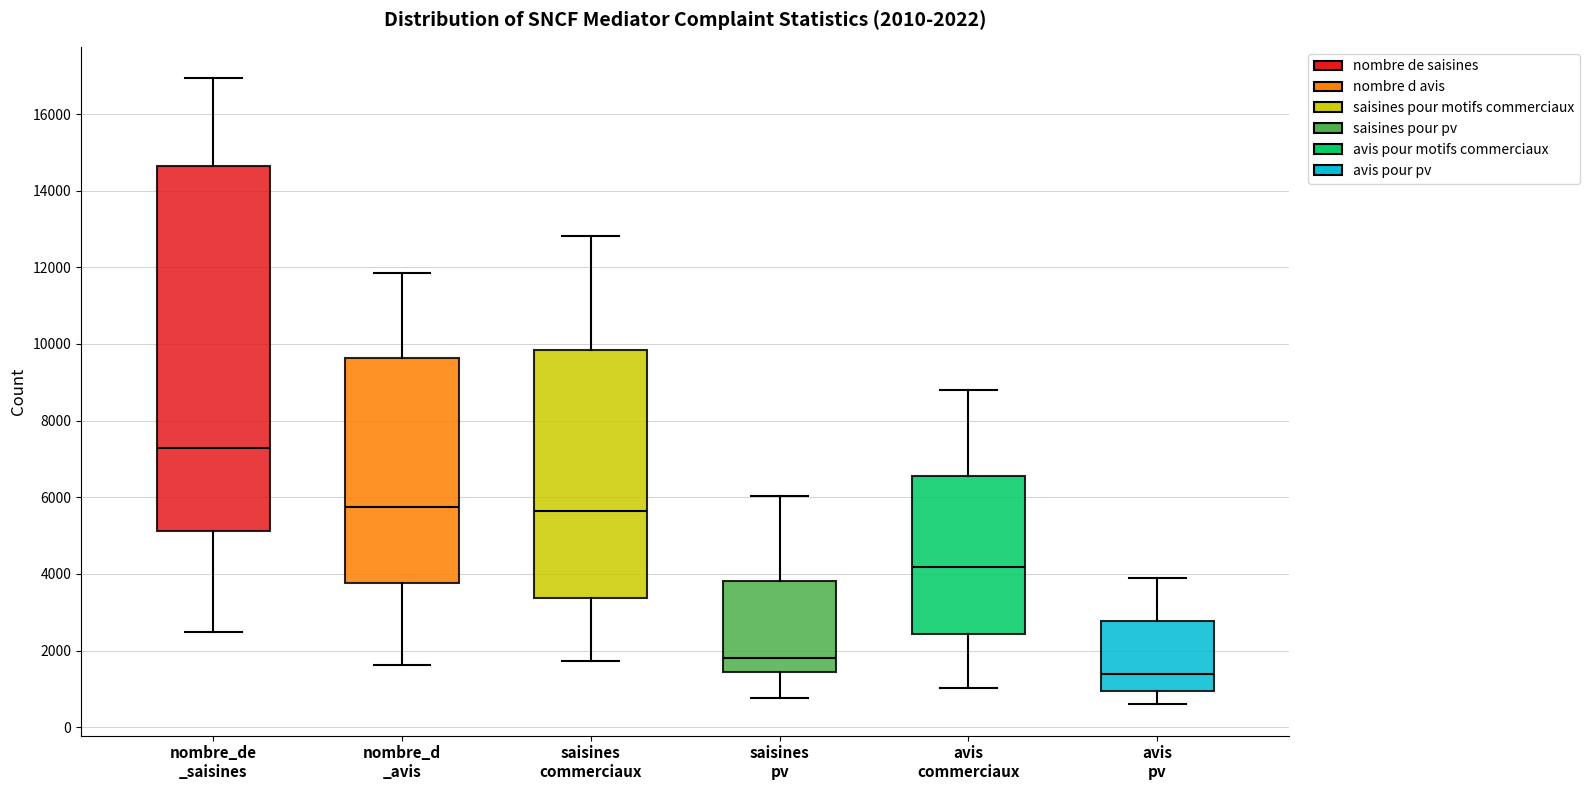

Comparing the boxes themselves (not the whiskers), which one is the tallest?

nombre_de _saisines